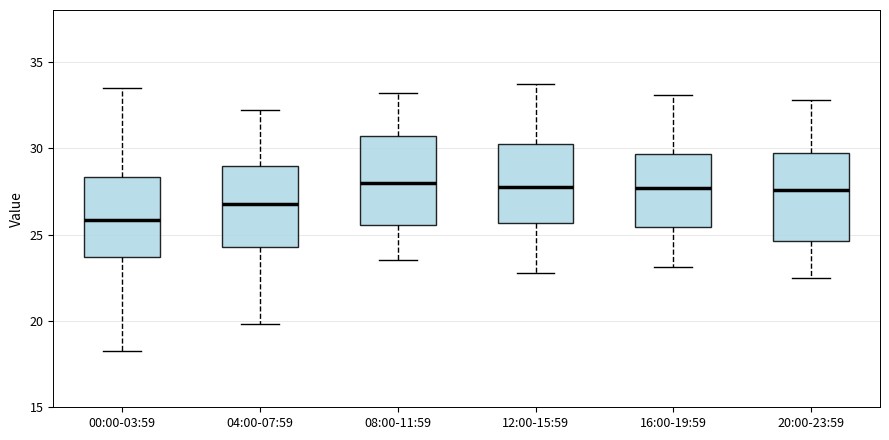

Reading left to right, read every box against the y-axis: the position of its median line, the range the box covers, and the ends of its whiskers. The values are not printed on the chart, so give them approximately, as read against the axis.

00:00-03:59: median 26.0, box 23.5 to 28.5, whiskers 18.0 to 33.5
04:00-07:59: median 27.0, box 24.5 to 29.0, whiskers 20.0 to 32.0
08:00-11:59: median 28.0, box 25.5 to 30.5, whiskers 23.5 to 33.0
12:00-15:59: median 28.0, box 25.5 to 30.0, whiskers 23.0 to 33.5
16:00-19:59: median 27.5, box 25.5 to 29.5, whiskers 23.0 to 33.0
20:00-23:59: median 27.5, box 24.5 to 30.0, whiskers 22.5 to 33.0